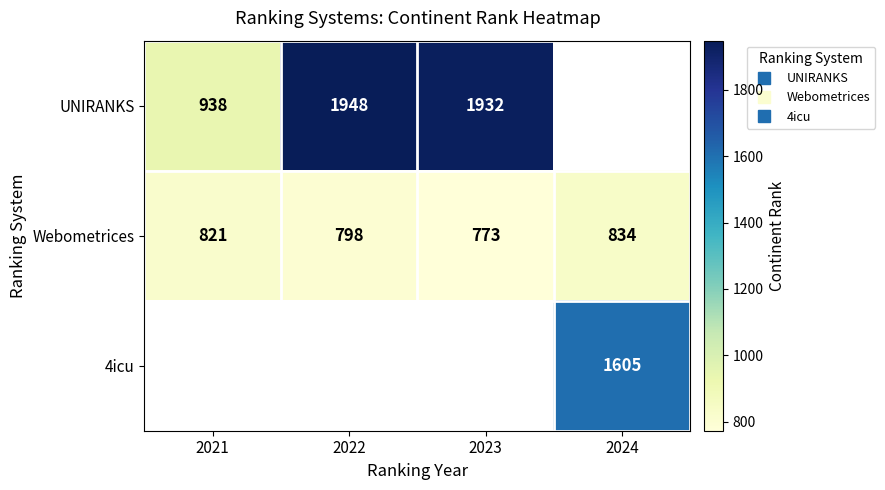

How many distinct data groups are displayed?

3